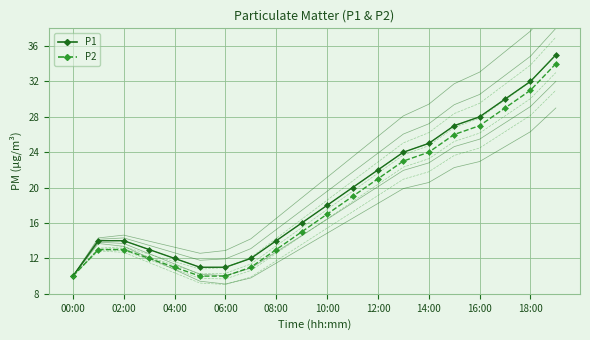

What is the label of the 11th point from the right?

09:00